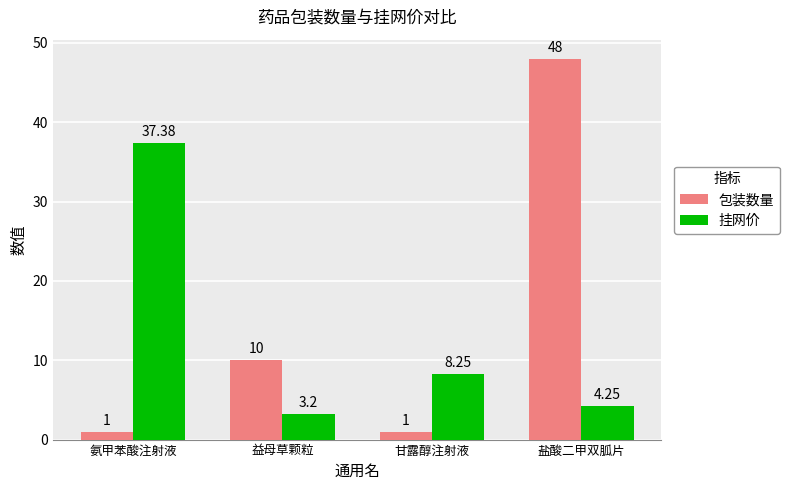

At which label does 挂网价 first exceed 8?

氨甲苯酸注射液